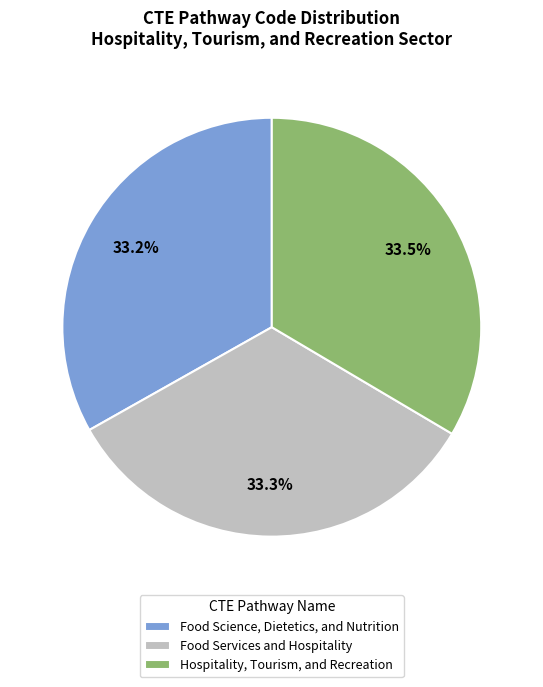

Combined, do Food Science, Dietetics, and Nutrition and Food Services and Hospitality account for over 50%?

Yes